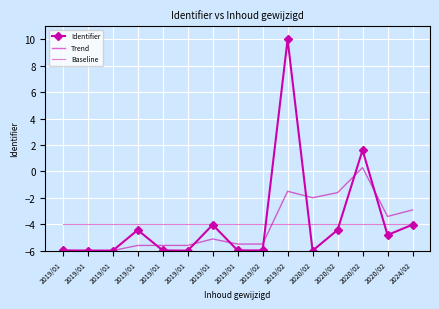

What are all the series names shown in the legend?

Identifier, Trend, Baseline